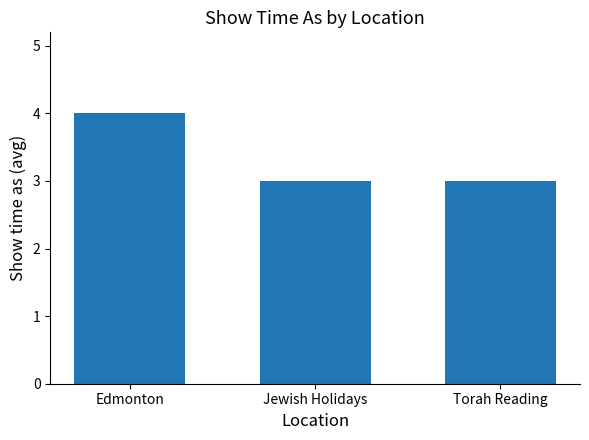

The value at Edmonton is 7. True or false?

False